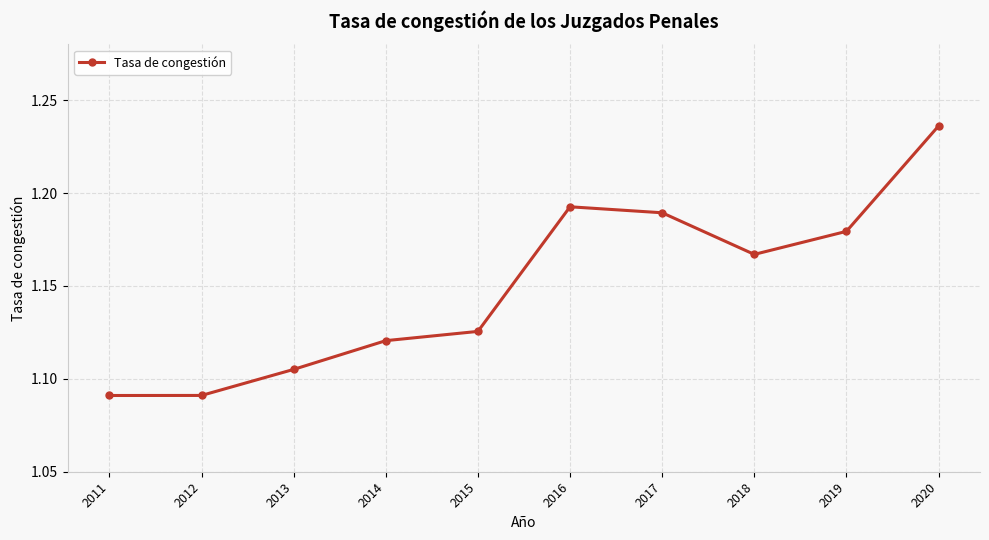

What is the difference between the second highest and minimum values?

0.1